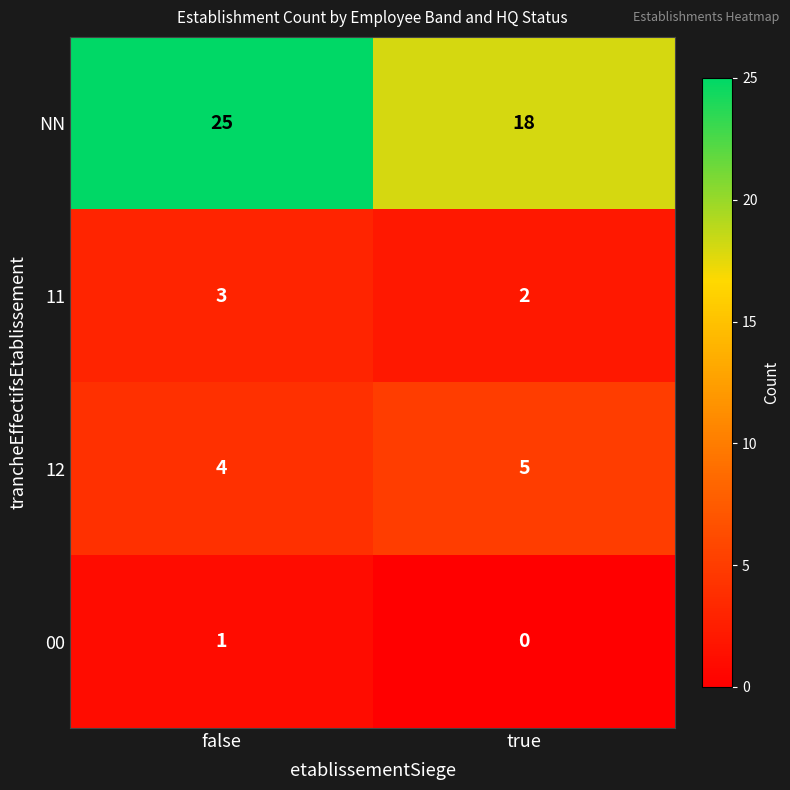

At which category is the sum across all series the highest?

false